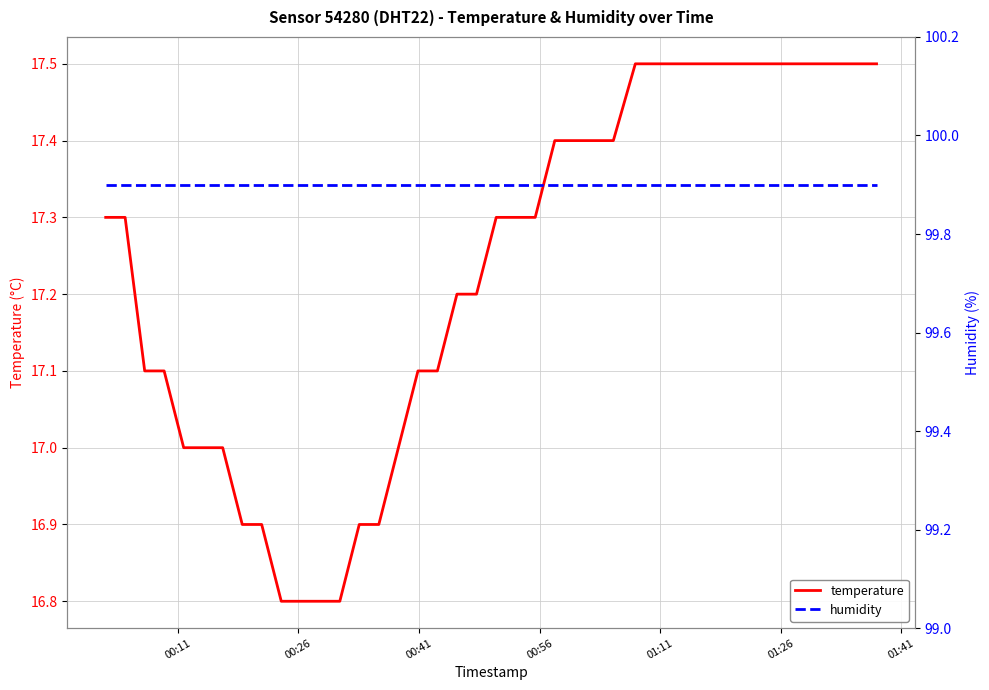

What is the maximum value for temperature?

17.5